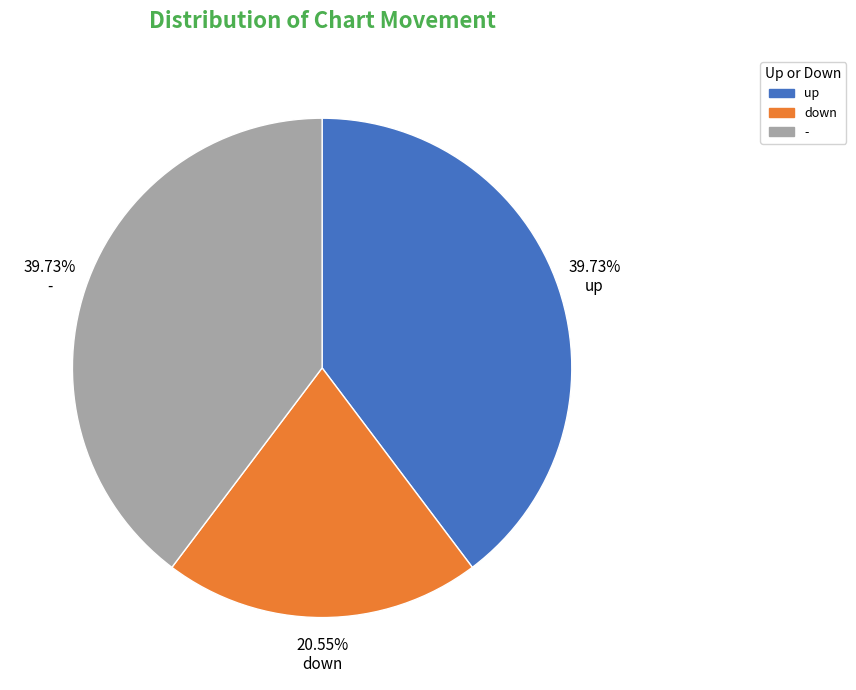

To the nearest percent, what is the average slice percentage?

33%